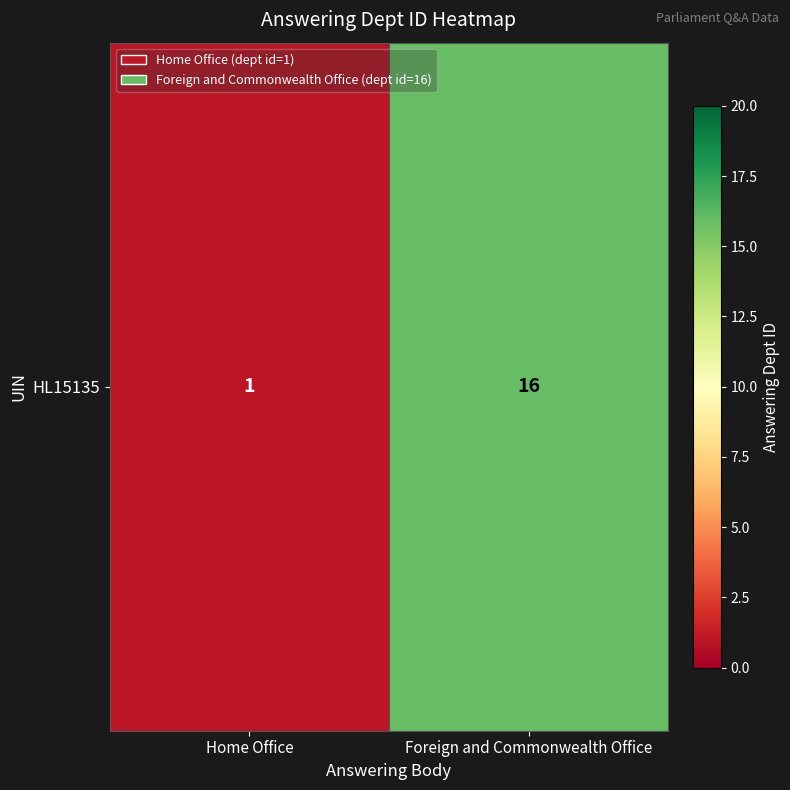

Reading left to right, list all the values displayed in this chart.

1	16